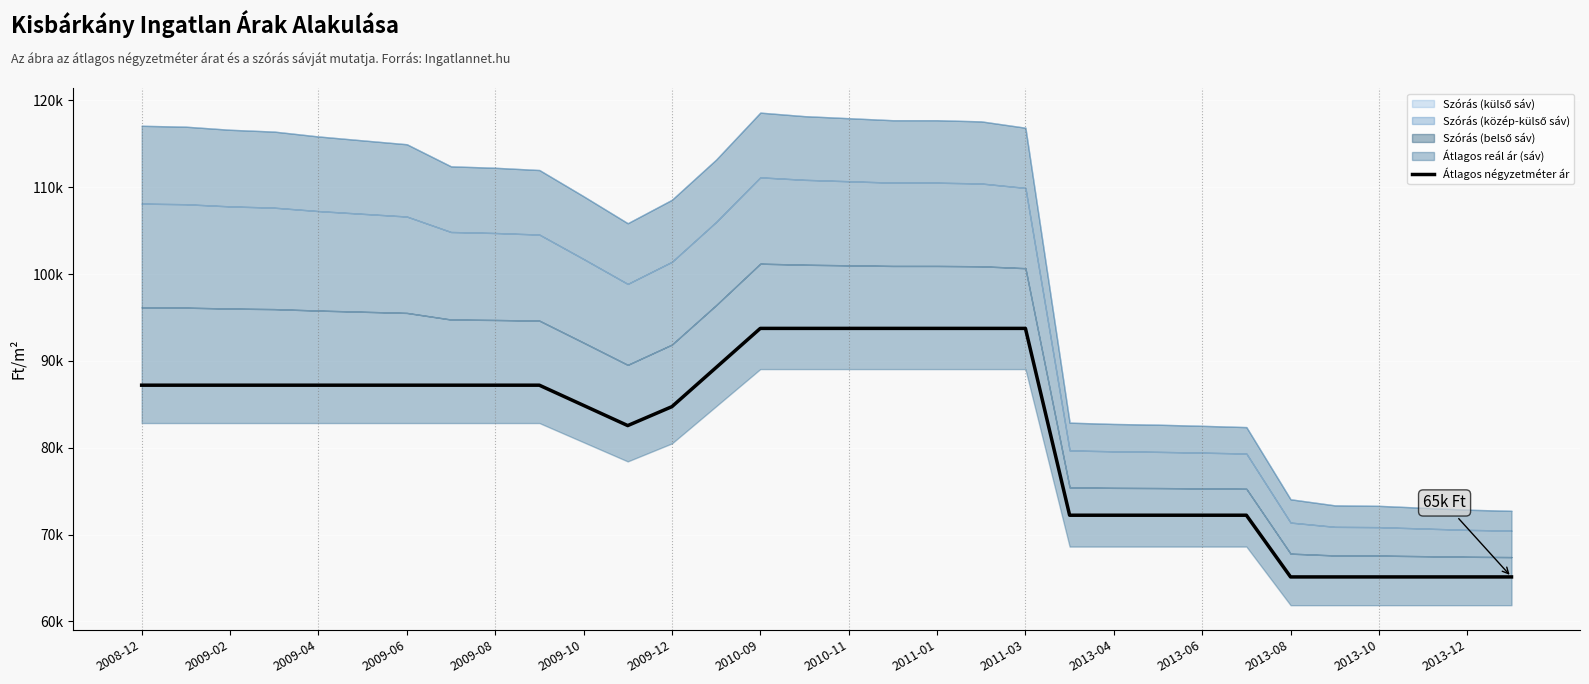

Reading right to left, list all the values displayed in this chart.

65131	65131	65131	65131	65131	65131	72236	72236	72236	72236	72236	93750	93750	93750	93750	93750	93750	93750	89244	84738	82558	84883	87209	87209	87209	87209	87209	87209	87209	87209	87209	87209